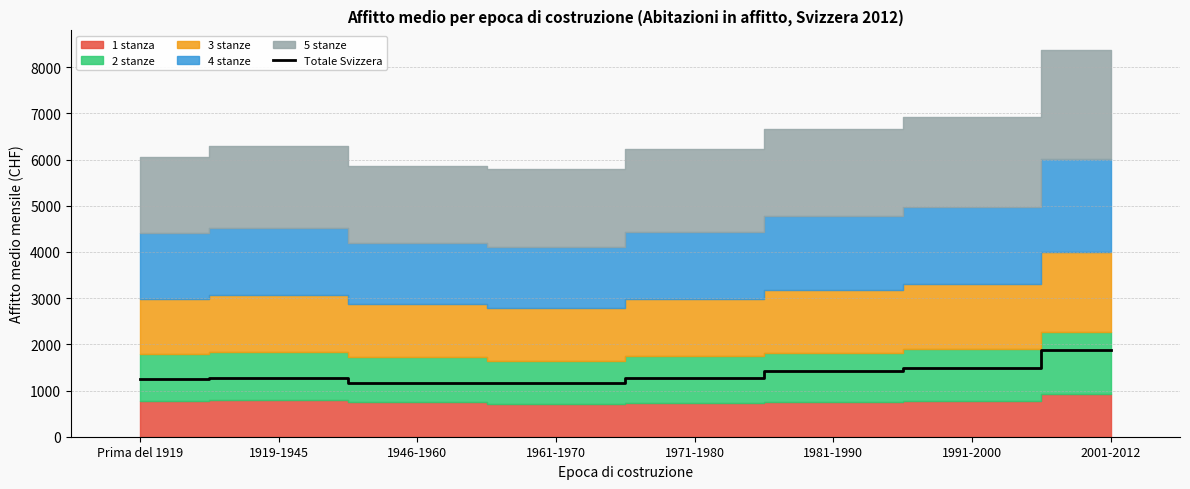

What is the smallest value displayed?

1157